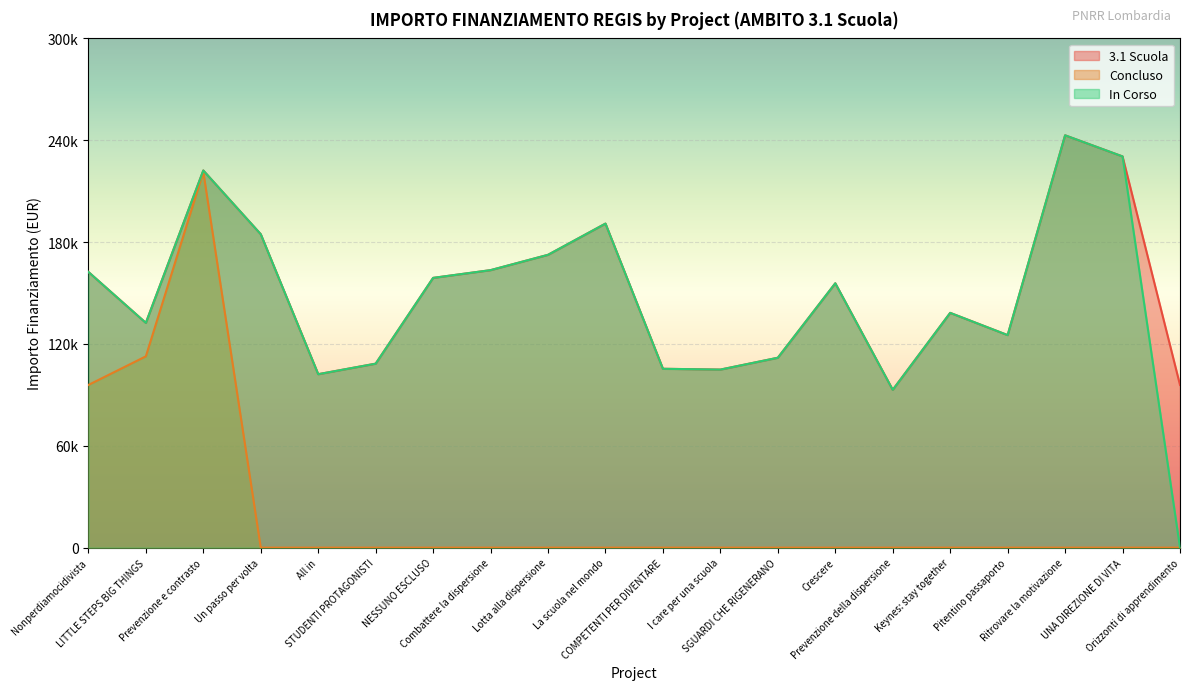

What are all the series names shown in the legend?

3.1 Scuola, Concluso, In Corso